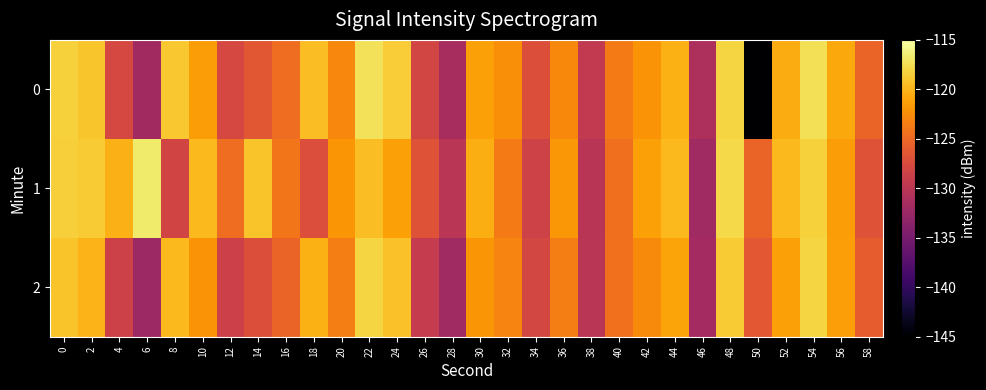

At which category is the sum across all series the highest?

54